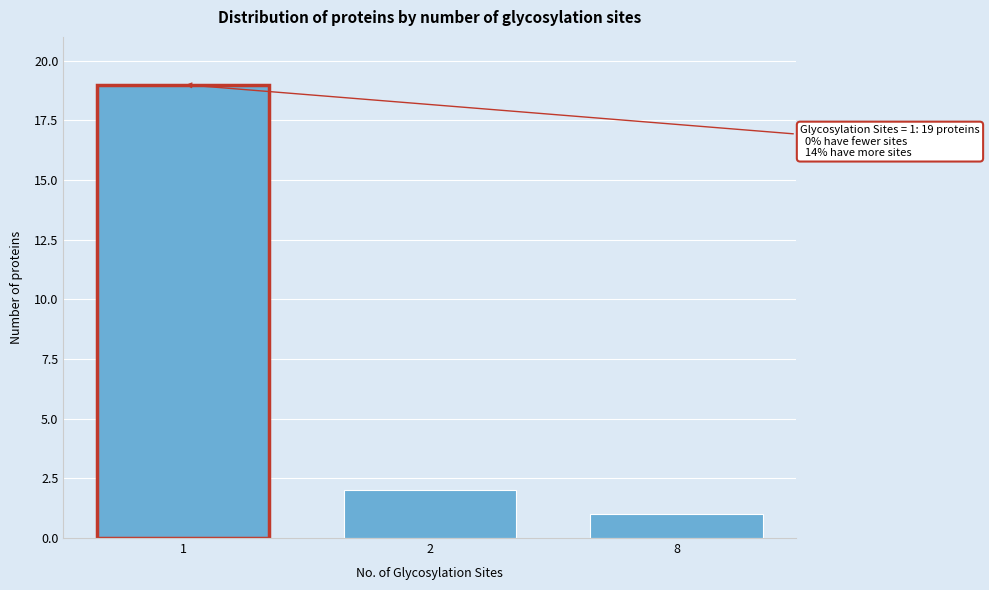

Reading right to left, what are all the values shown in this chart?

8=1	2=2	1=19